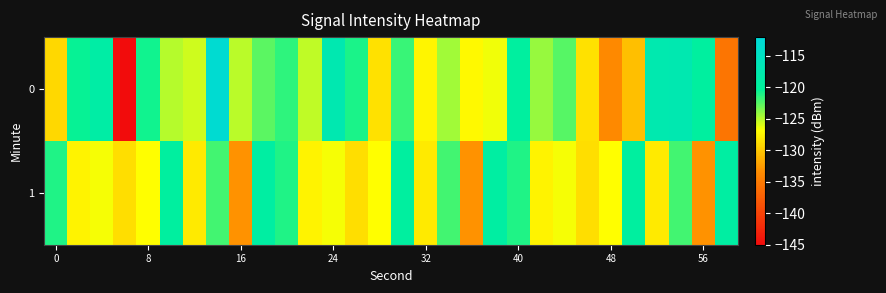

List the series in order of their peak value, highest first.

0, 1